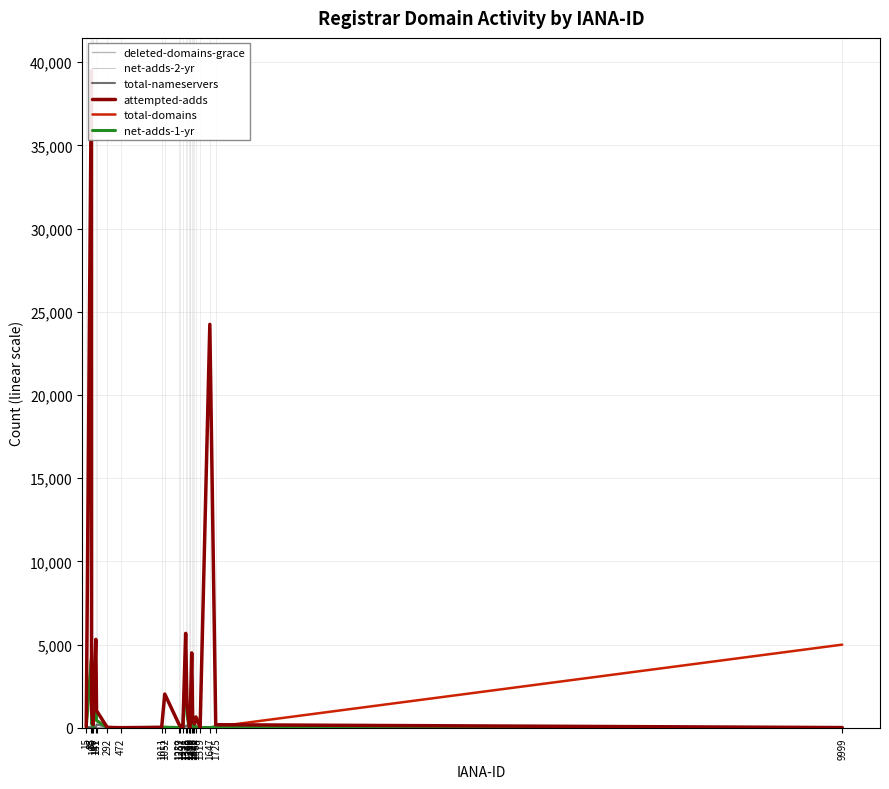

Is it true that deleted-domains-grace equals 1 at 141?

True